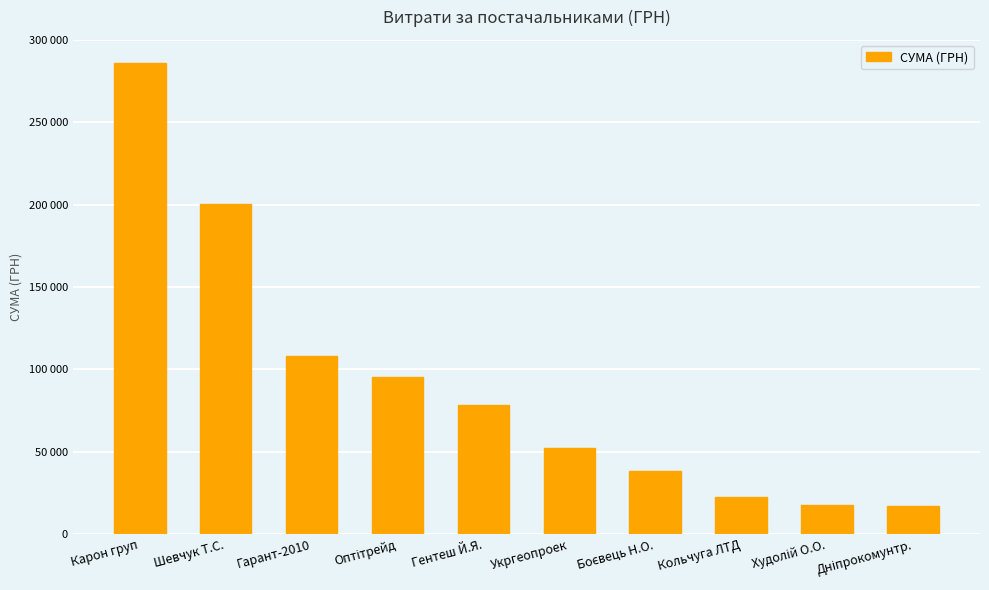

Where does the data first go above 78432?

Карон груп